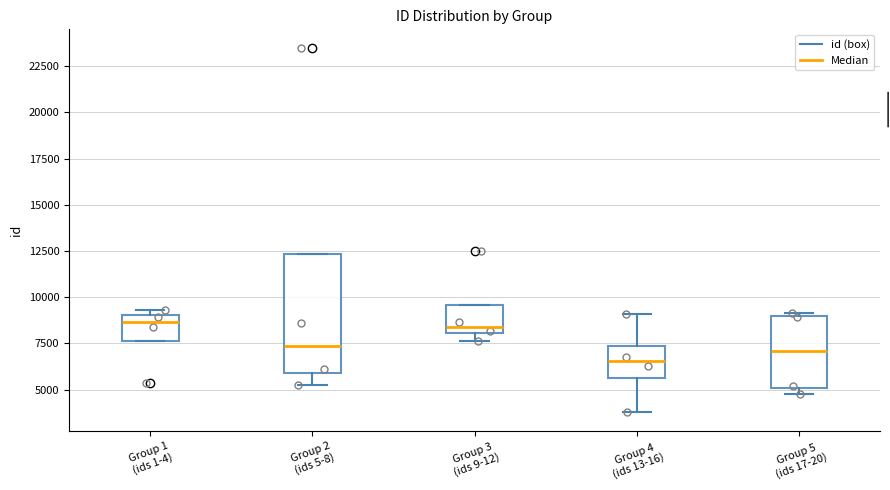

Which box has the lowest median line?

Group 4 (ids 13-16)